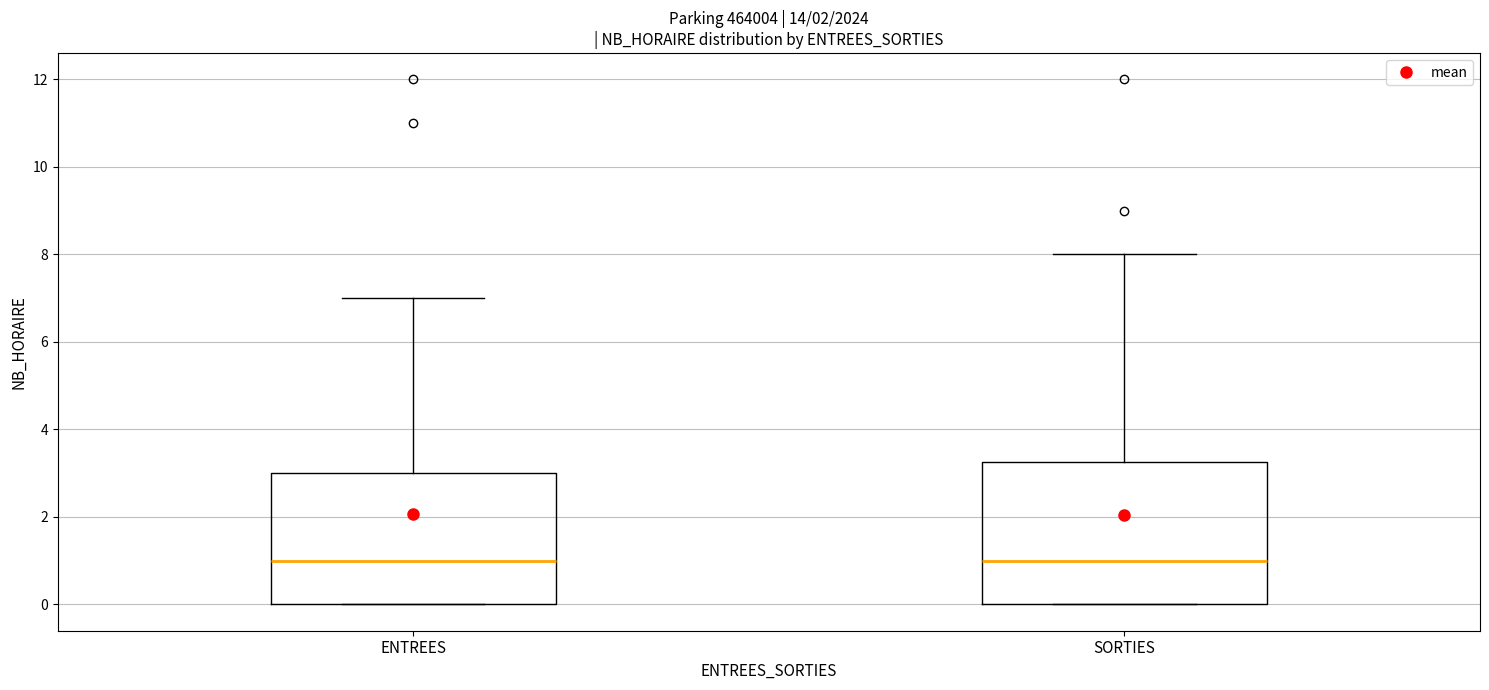

Reading left to right, transcribe this box plot: for each box, give where its median line is, the range the box spans, and where its two whiskers end, as read against the y-axis. The values are not printed on the chart, so give them approximately, as read against the axis.

ENTREES: median 1.0, box 0.0 to 3.0, whiskers 0.0 to 7.0
SORTIES: median 1.0, box 0.0 to 3.2, whiskers 0.0 to 8.0